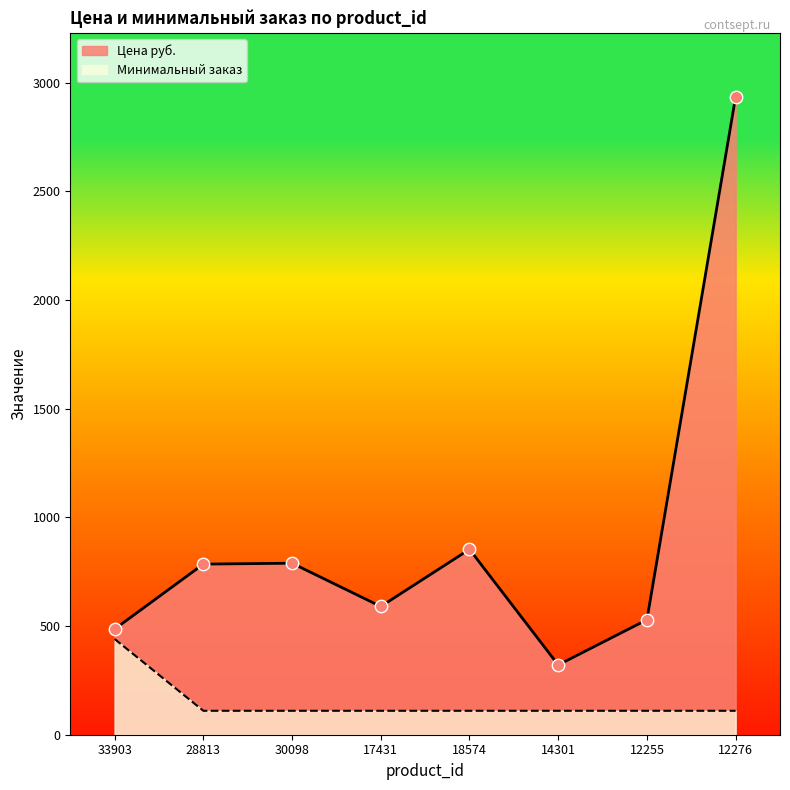

What are all the series names shown in the legend?

Цена руб., Минимальный заказ